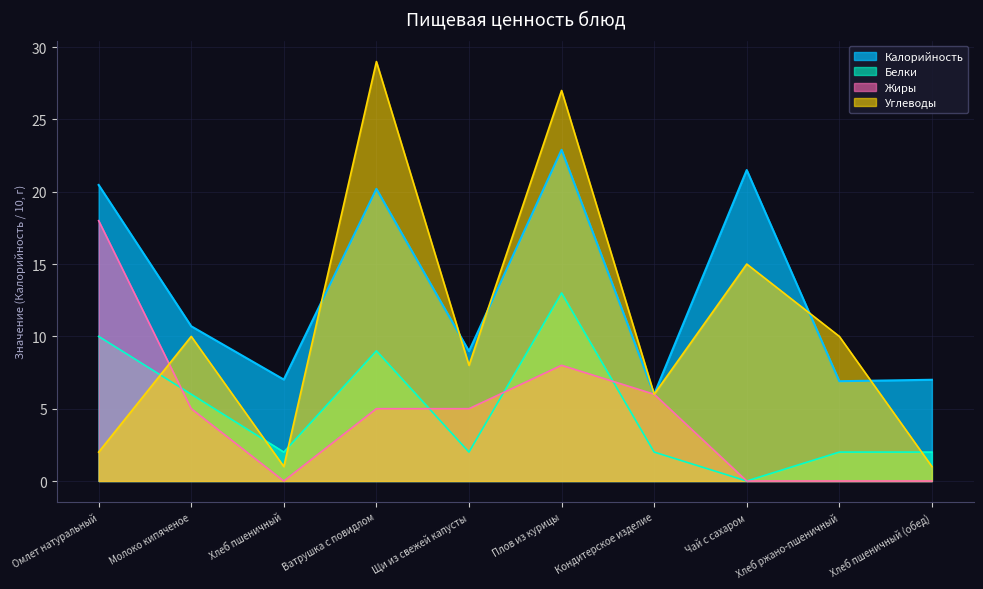

At which category does the chart reach its minimum across all series?

Чай с сахаром